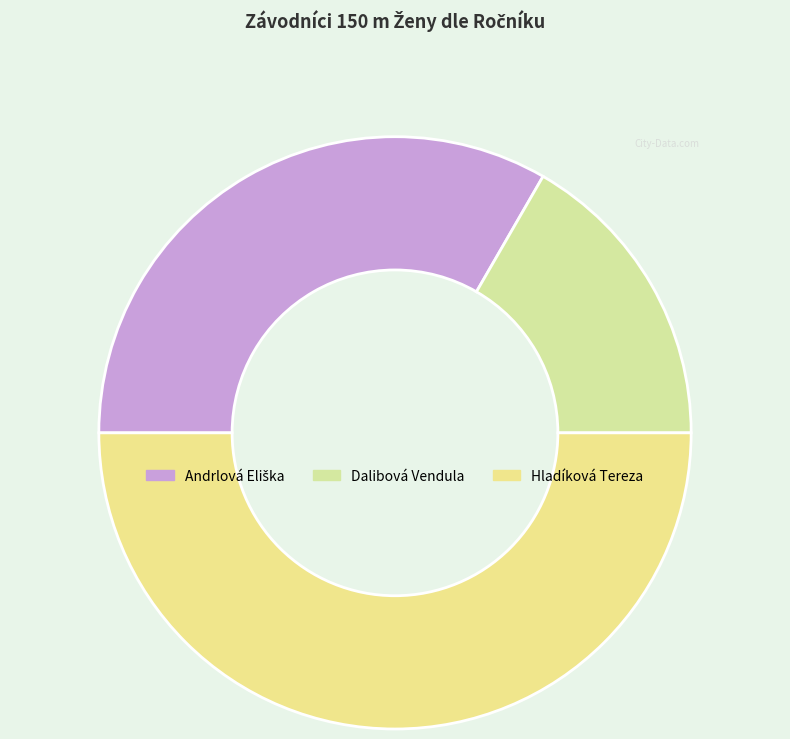

To the nearest percent, what portion does Hladíková Tereza represent?

50%